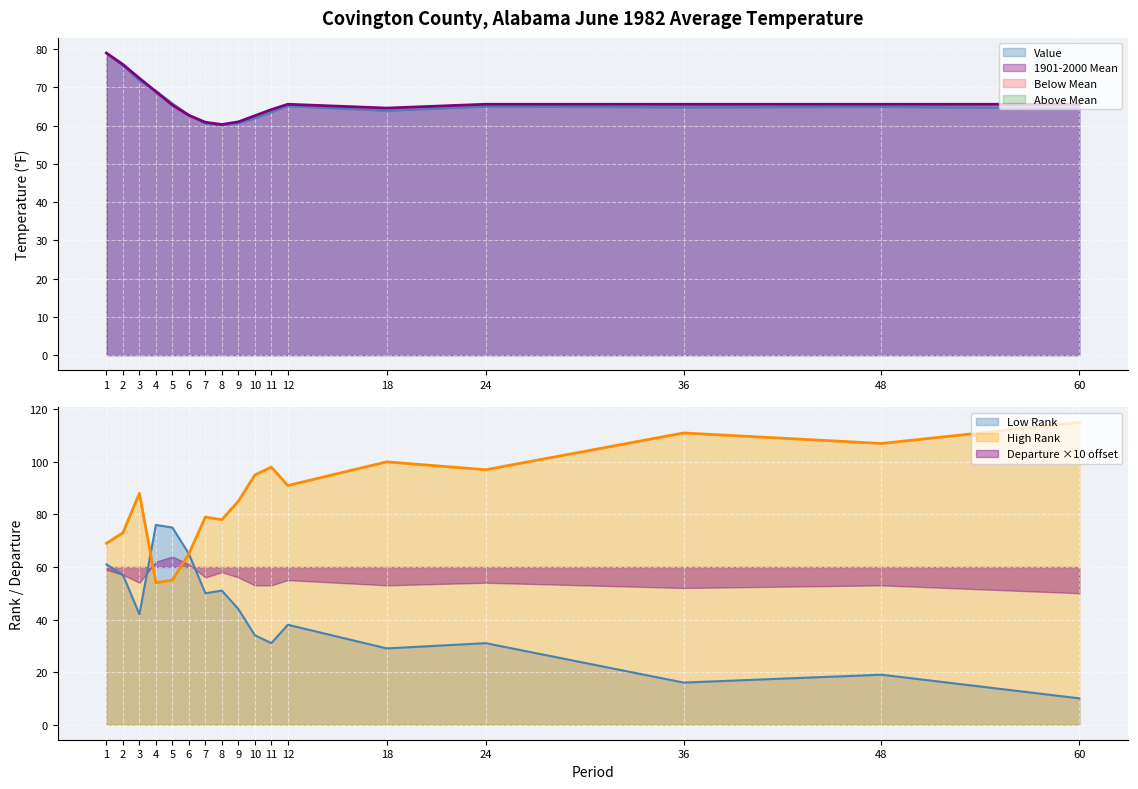

What is the sum of the Low Rank values at 5 and 6?

140.0